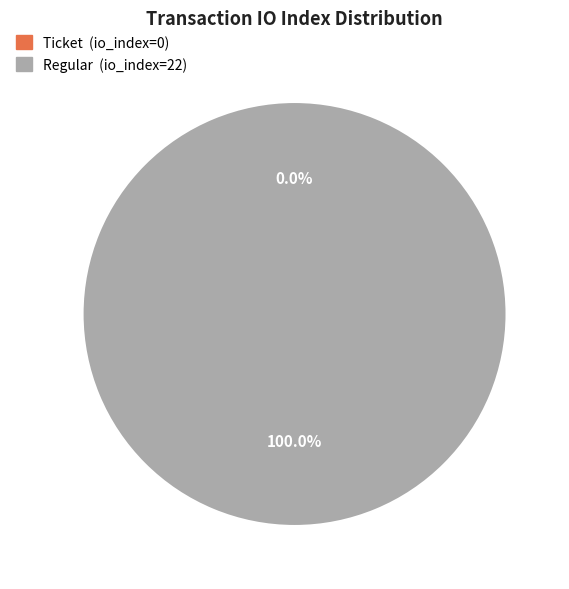

Count the number of slices in the pie.

2